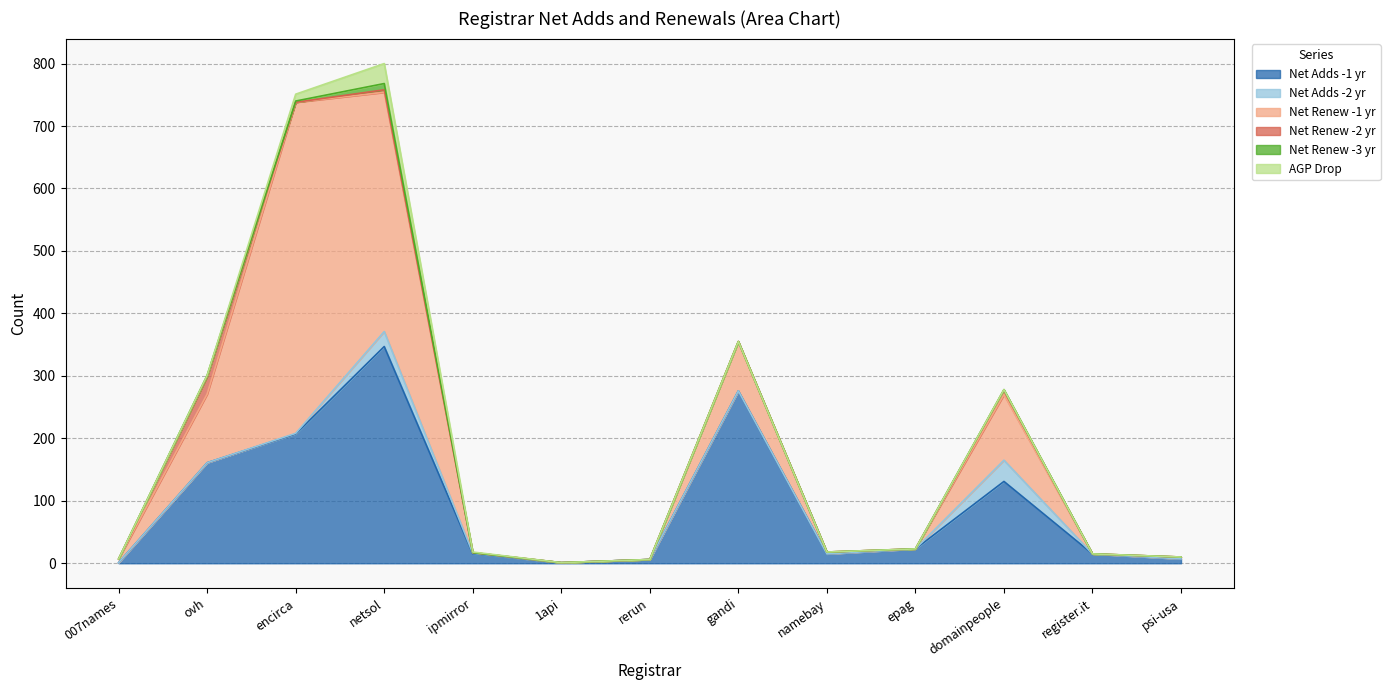

Where is Net Renew -3 yr nearest to the value 5?

ovh